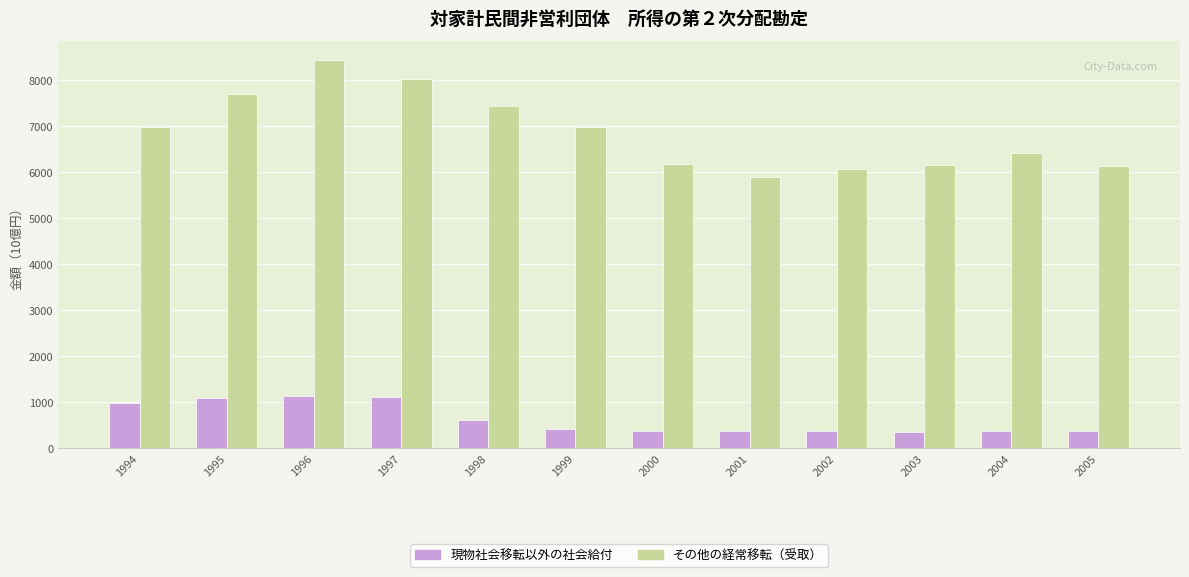

The 現物社会移転以外の社会給付 series shows 425.0 at 1999. True or false?

True